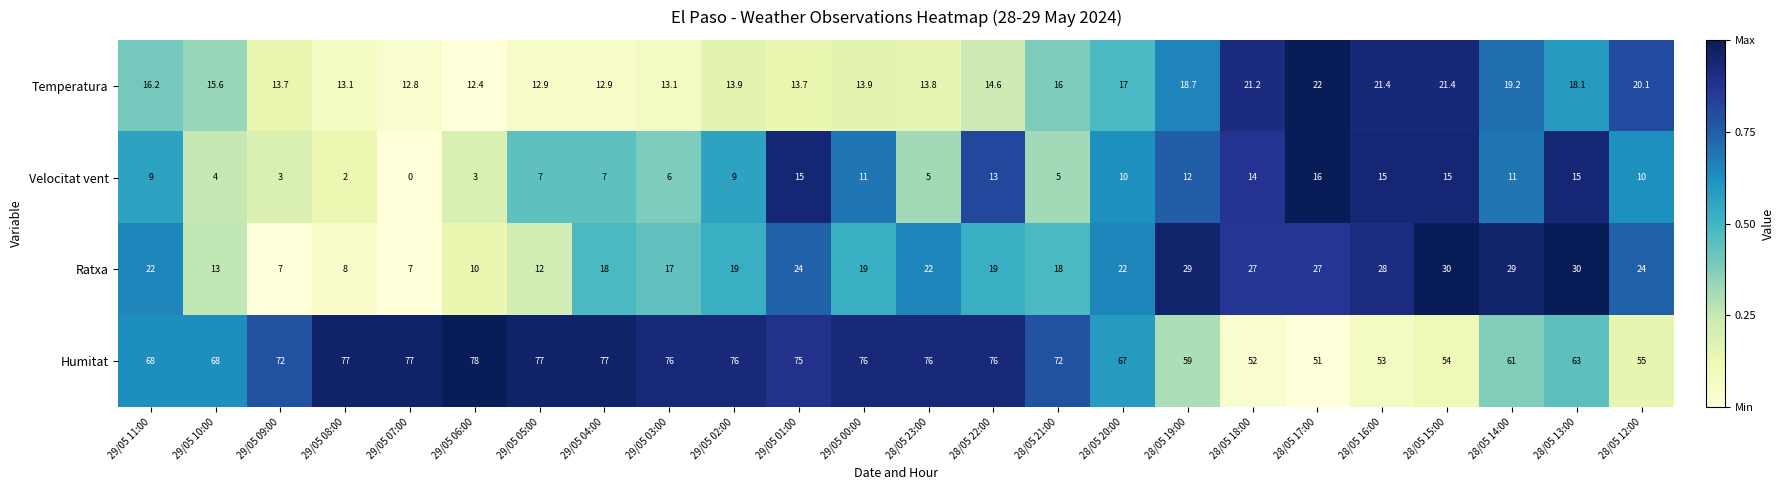

What is the difference between the second highest and minimum values in the Humitat series?

26.0